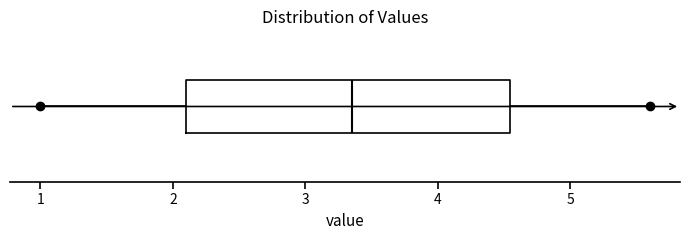

Read this box plot against the x-axis: the position of the median line, the range covered by the box, and the ends of both whiskers. The values are not printed on the chart, so give them approximately, as read against the axis.

median 3.4, box 2.1 to 4.5, whiskers 1.0 to 5.6